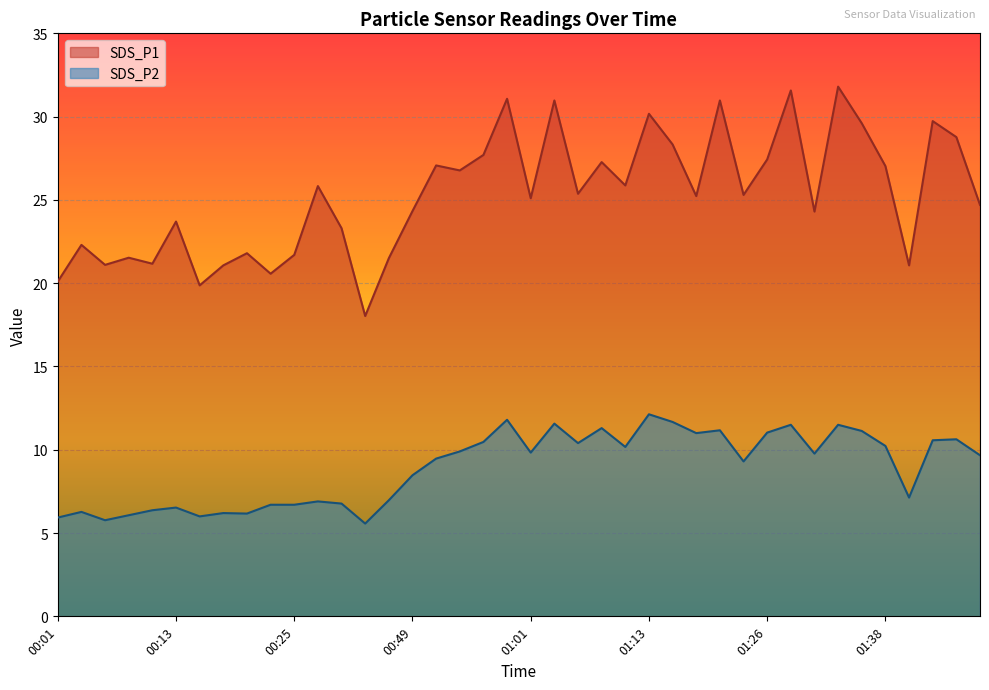

True or false: SDS_P1 has a value of 10.1 at 01:16.

False